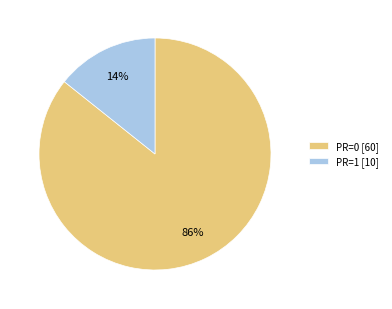

Count the number of slices in the pie.

2